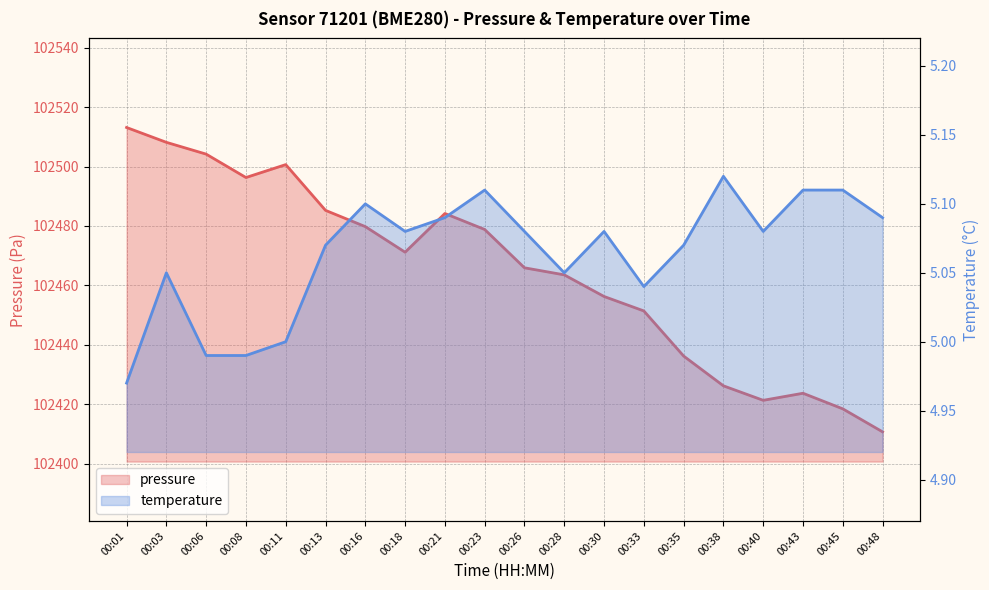

At which label is temperature closest to 5?

00:11